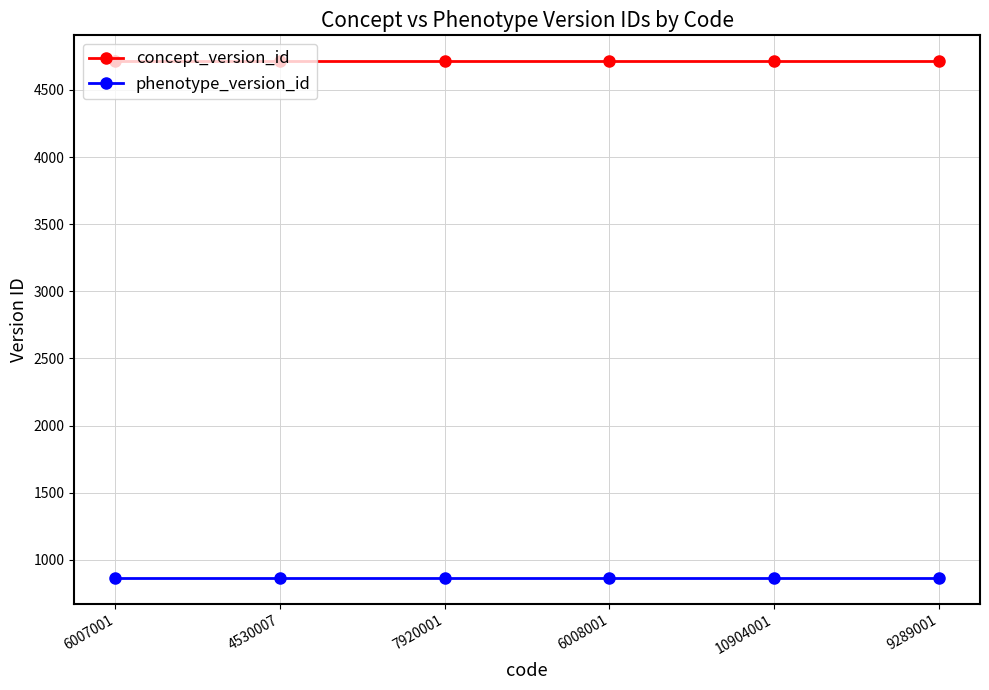

True or false: phenotype_version_id and concept_version_id cross at least once.

False